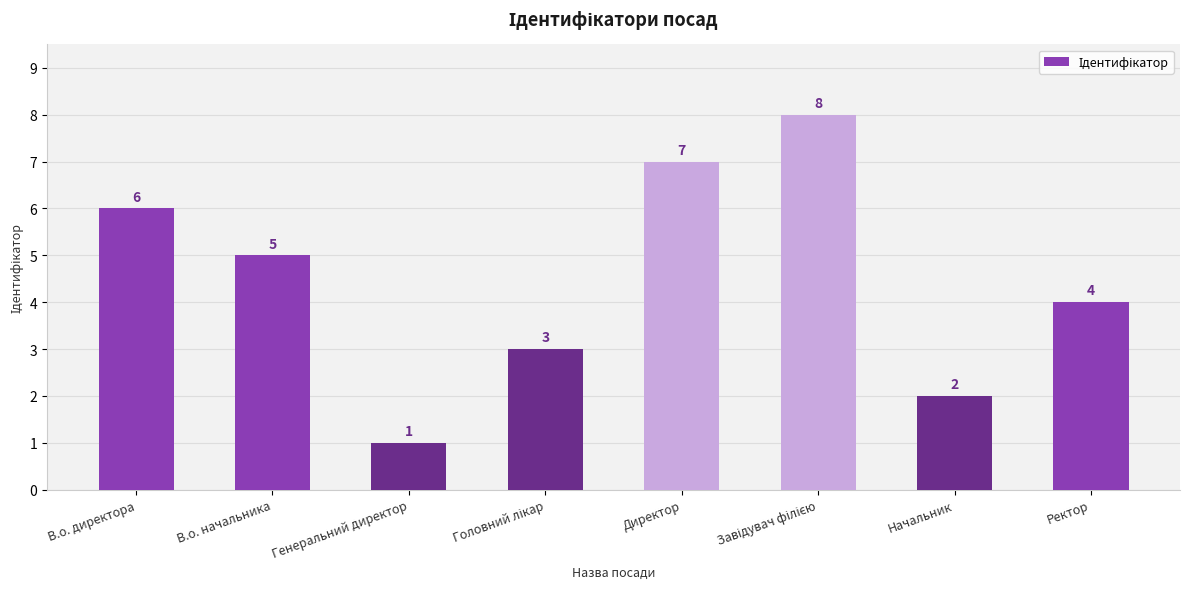

What is the value of the 7th bar from the left?

2